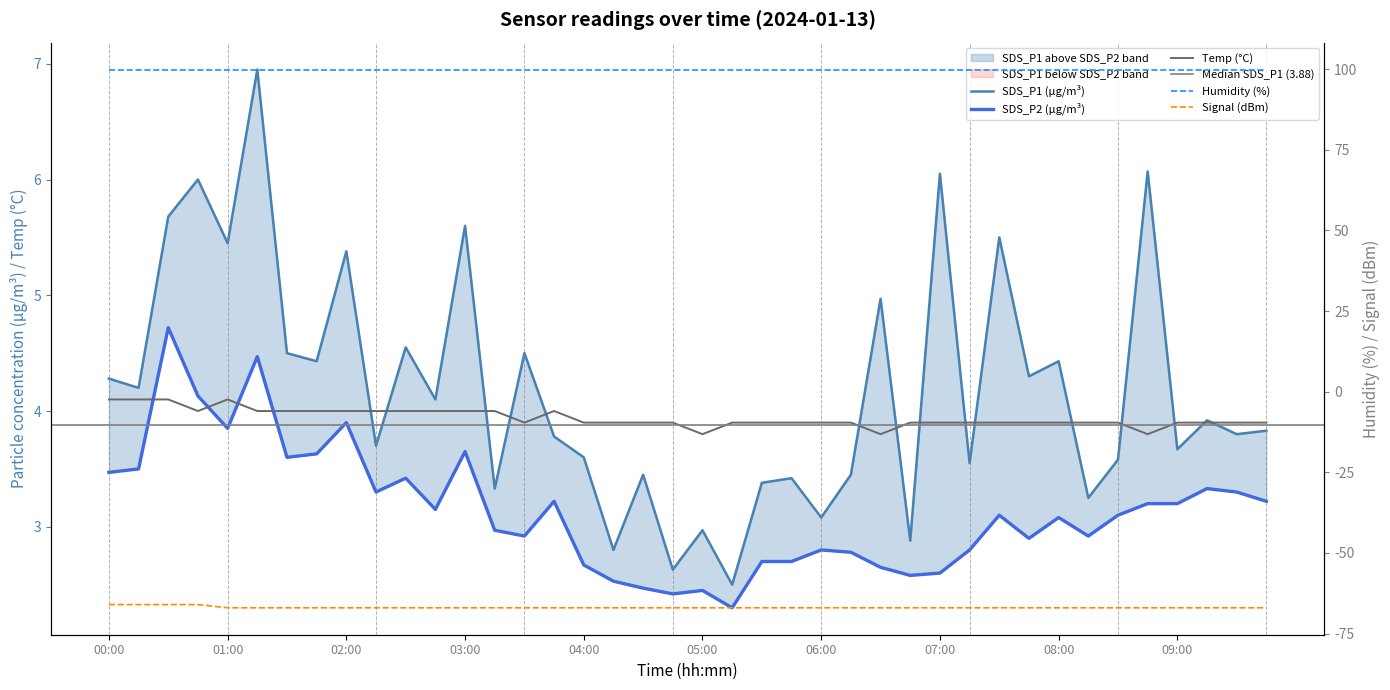

True or false: Temp and SDS_P1 intersect in this chart.

True